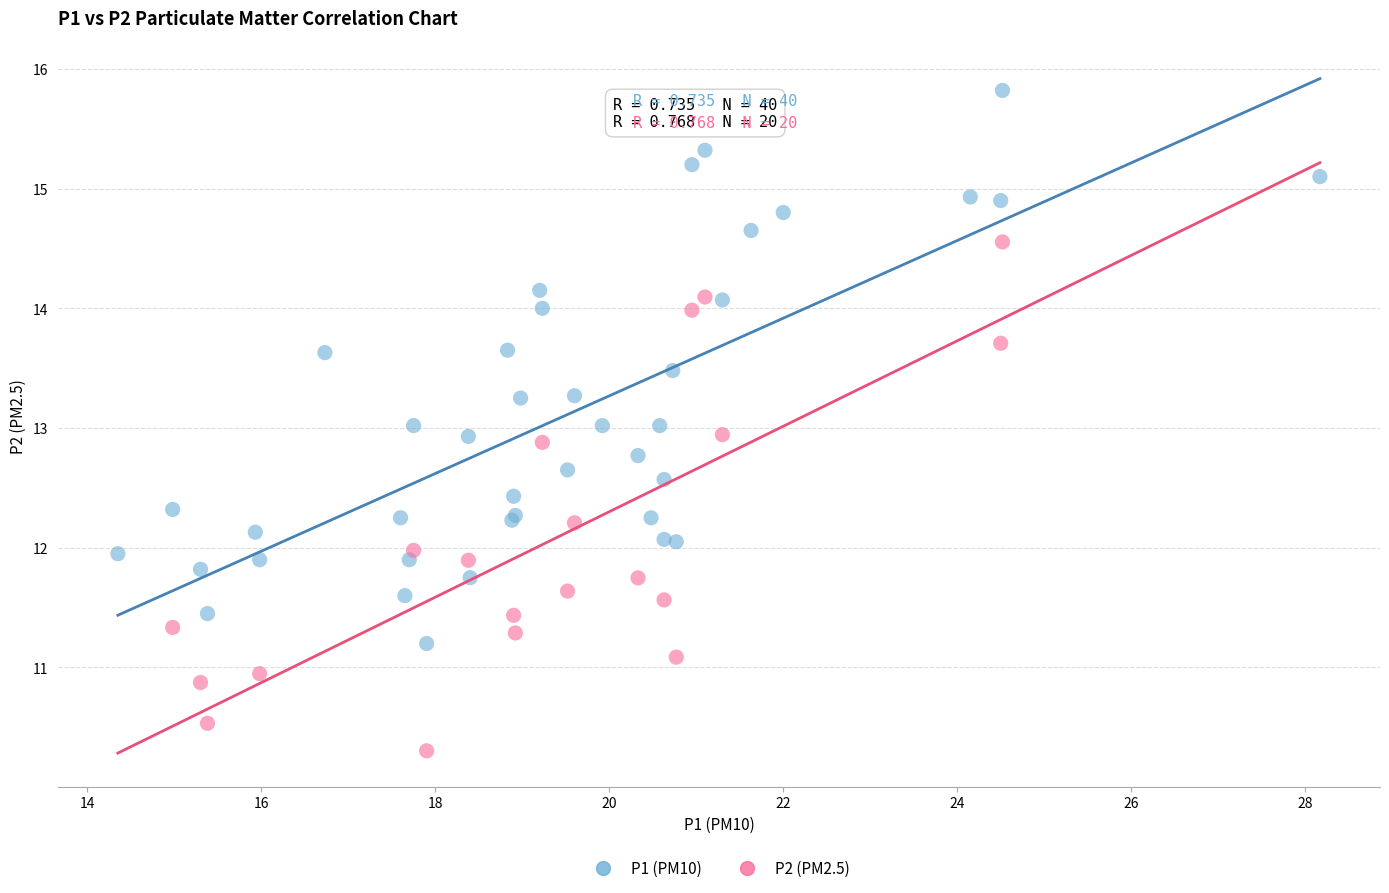

Which series contains the highest Y value?

P1 (PM10)